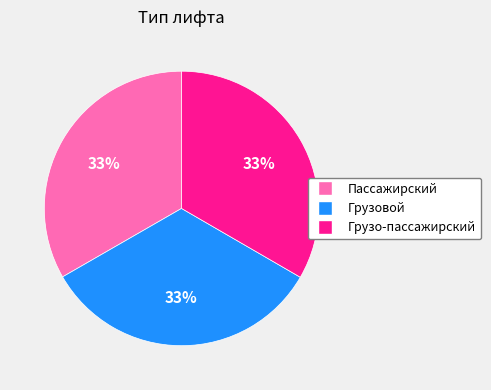

To the nearest percent, what percentage of the pie is Грузо-пассажирский?

33%